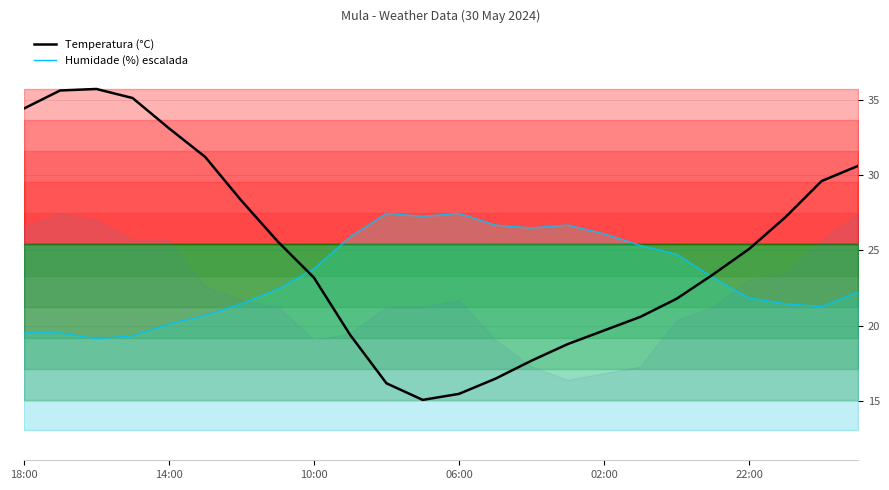

How many categories are shown in the chart?

24